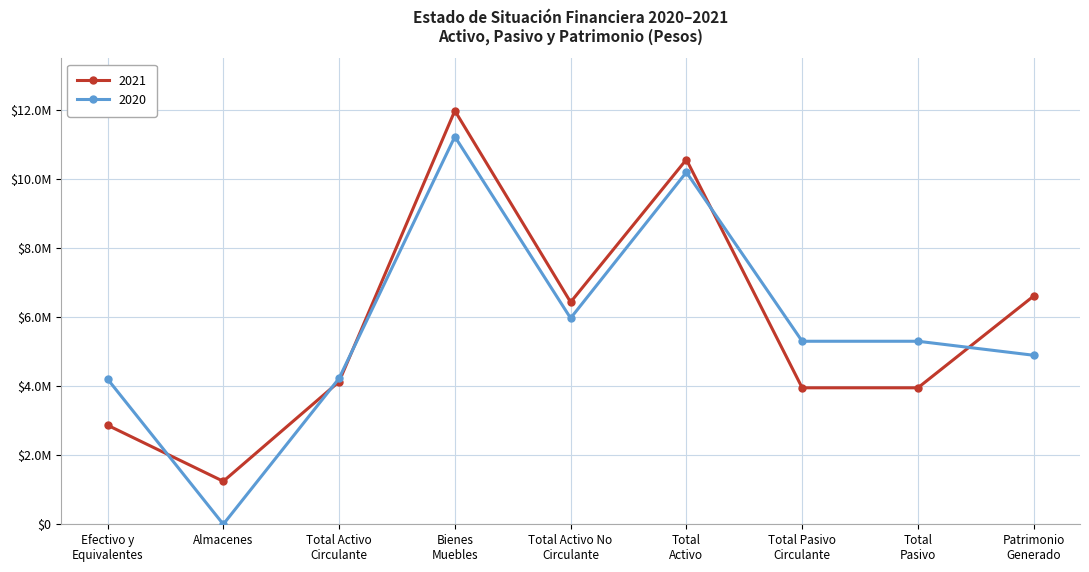

What are all the series names shown in the legend?

2021, 2020